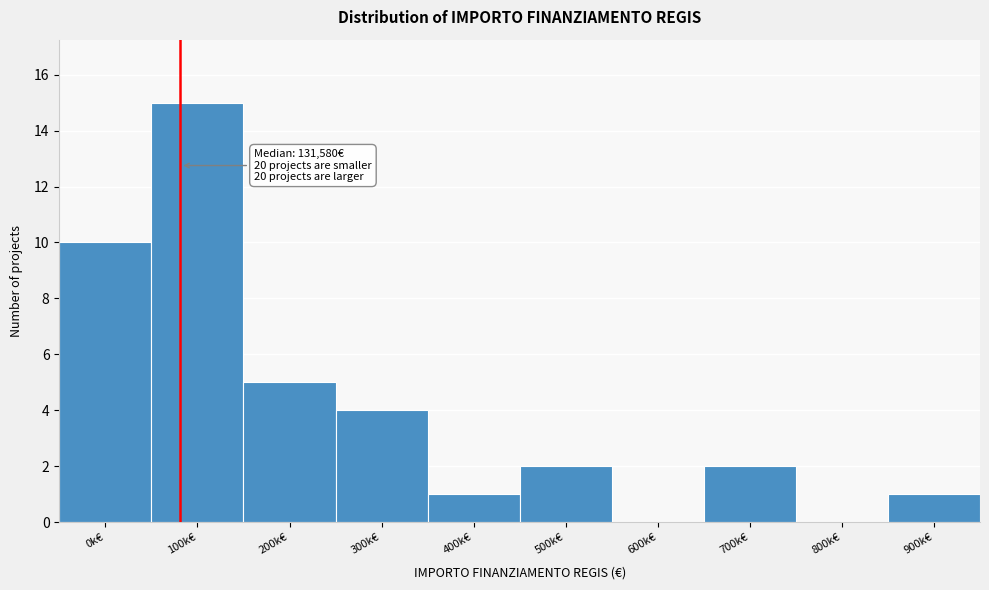

Reading left to right, list all the values displayed in this chart.

0k€=10	100k€=15	200k€=5	300k€=4	400k€=1	500k€=2	600k€=0	700k€=2	800k€=0	900k€=1